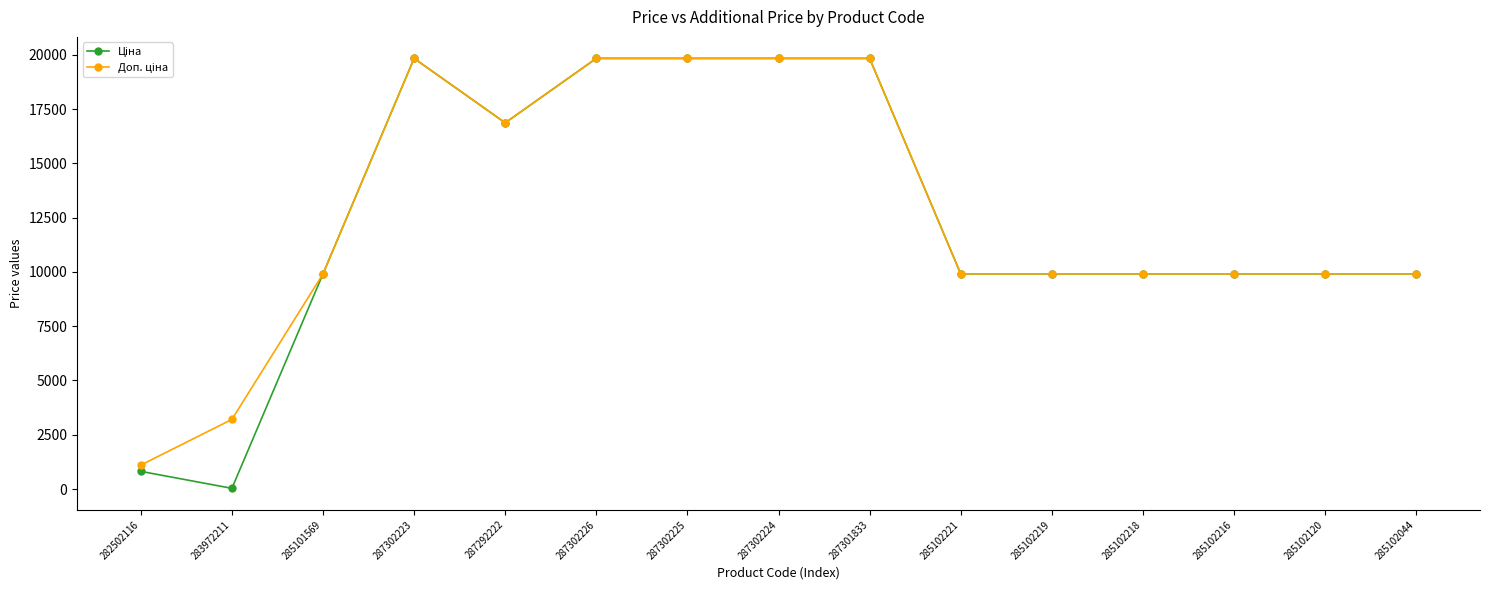

At how many categories does at least one series exceed 7159?

13